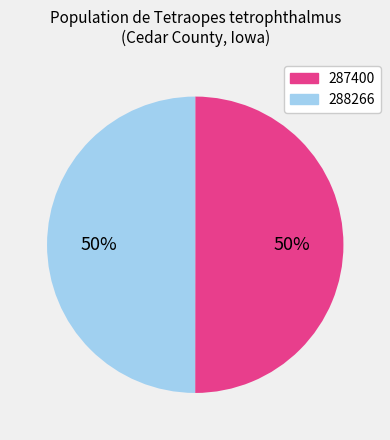

Is the sum of 287400 and 288266 greater than half?

Yes